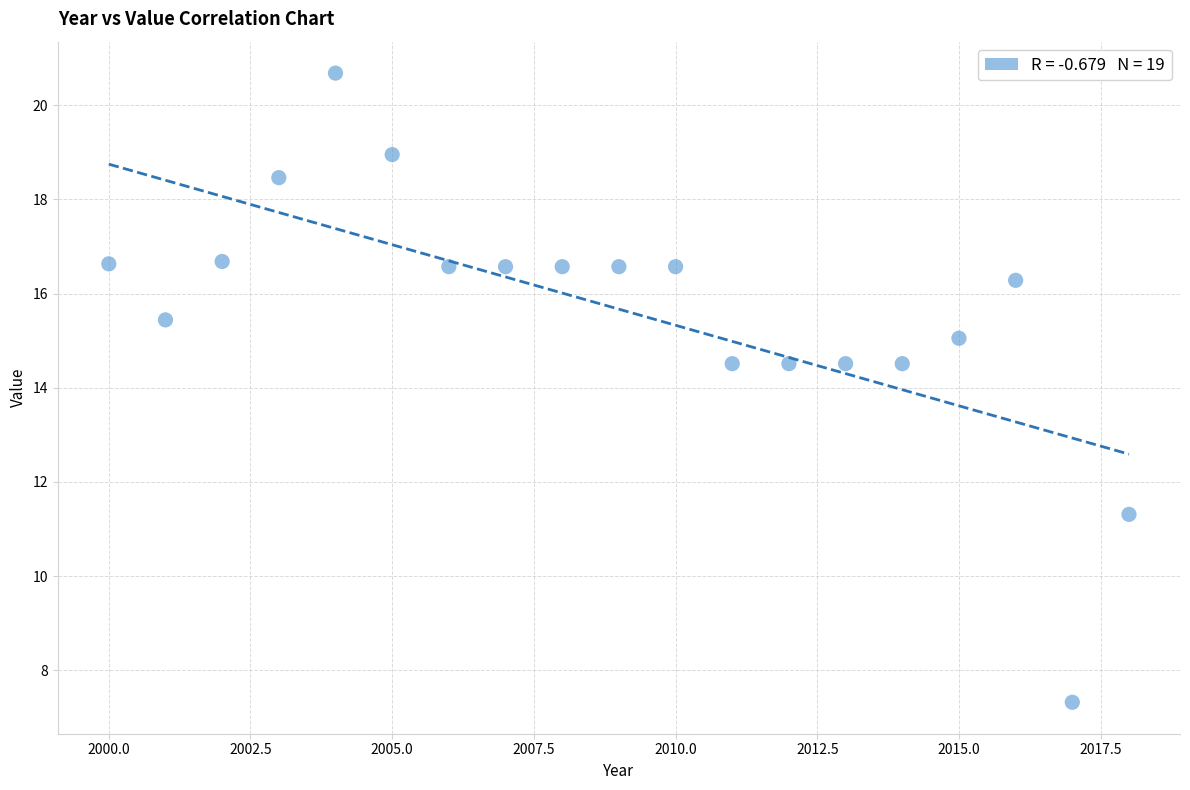

What is the range of Y values (max minus min)?

13.4